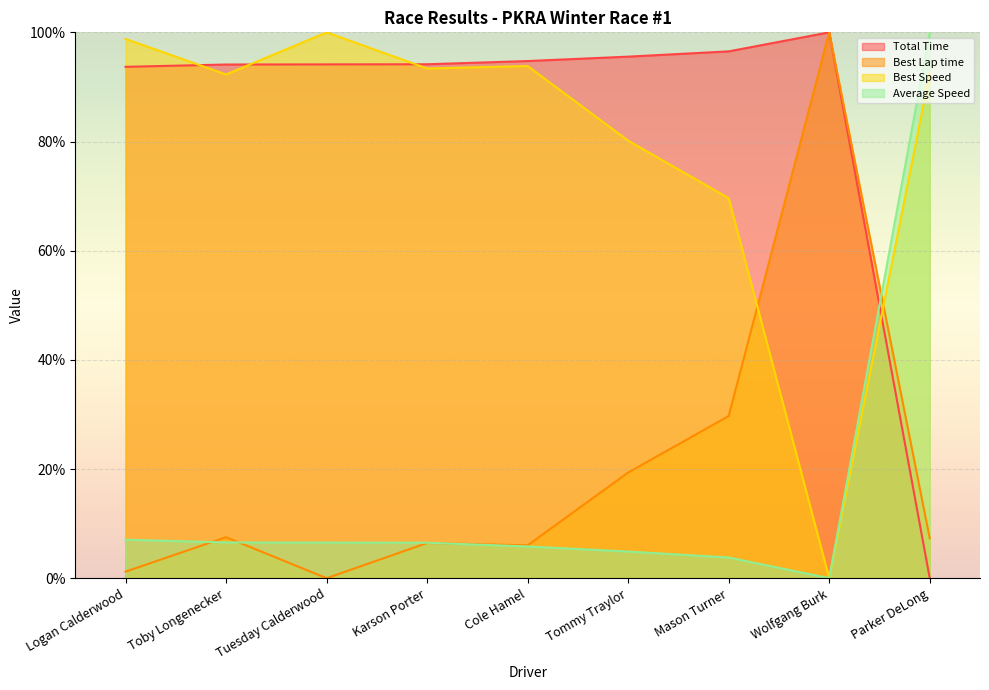

What is the spread (max minus min) of values at Wolfgang Burk?

100.0